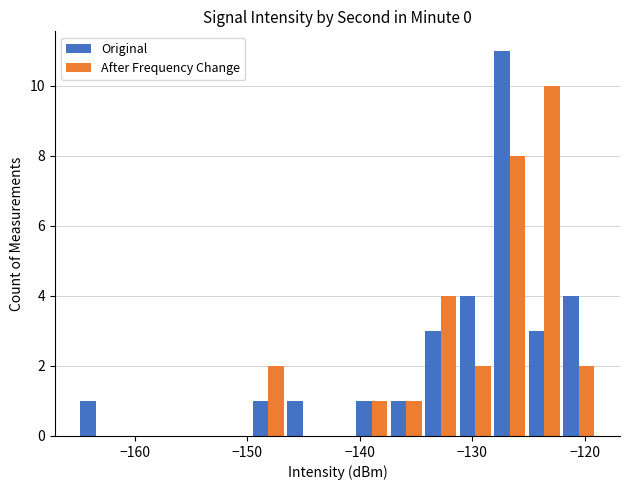

Are the bars horizontal?

No